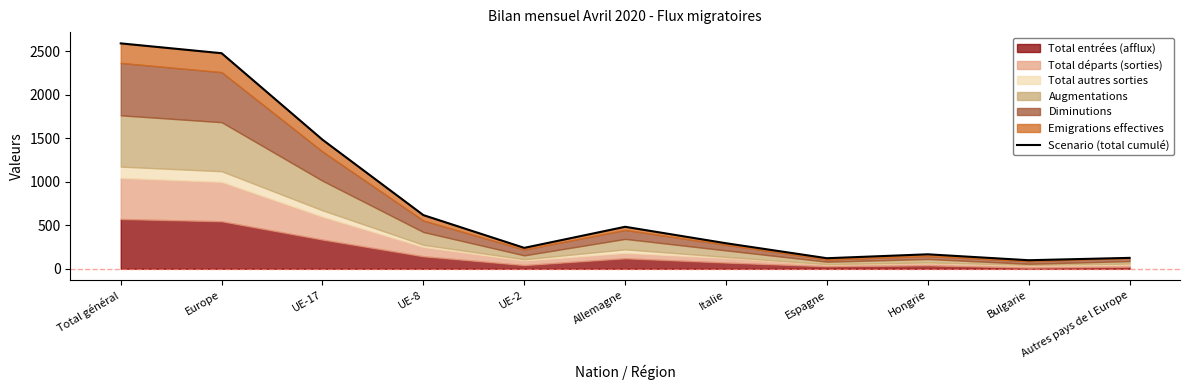

Between Autres pays de l Europe and Total général, which is larger?

Total général